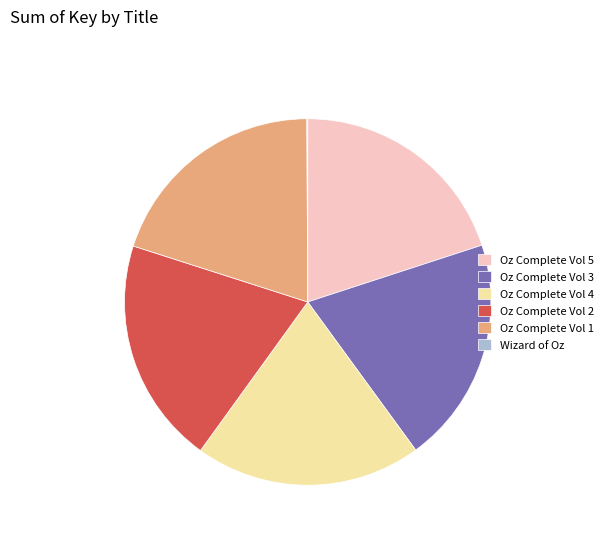

Does any single category account for the majority?

No